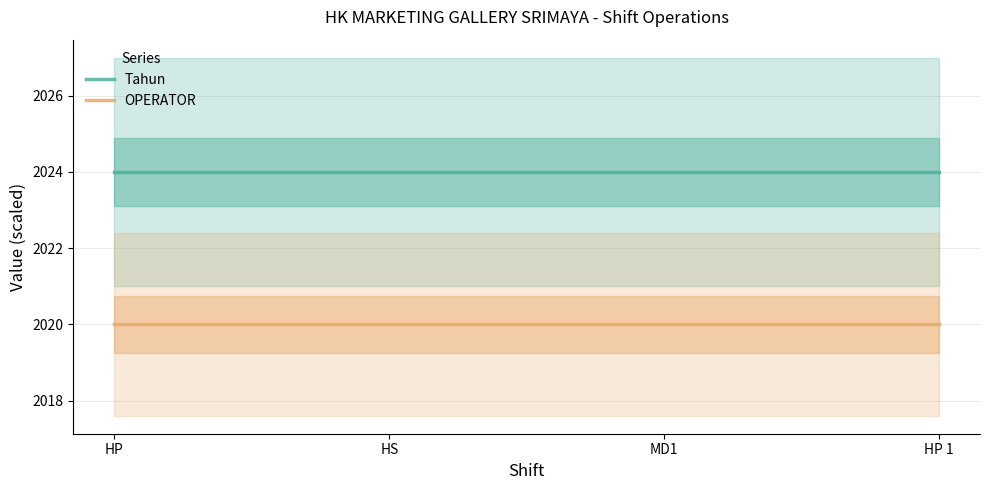

Is it true that OPERATOR equals 2020 at MD1?

True